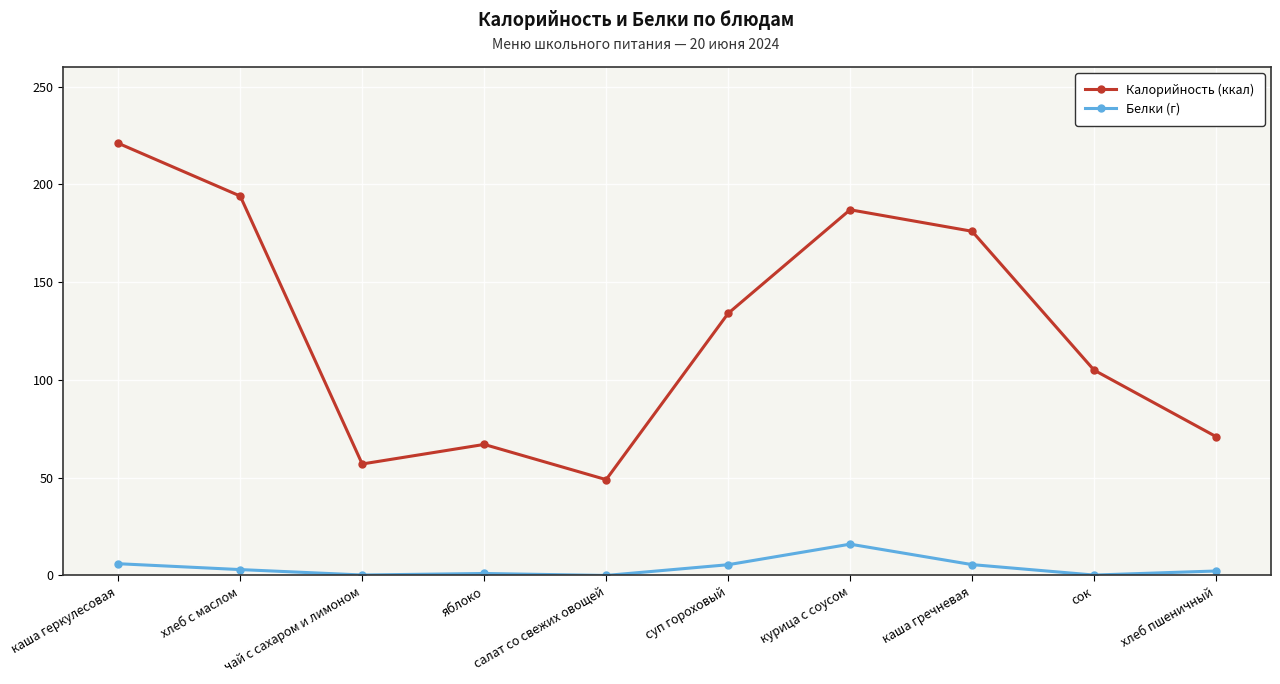

Is this an area chart (filled region under the line)?

No